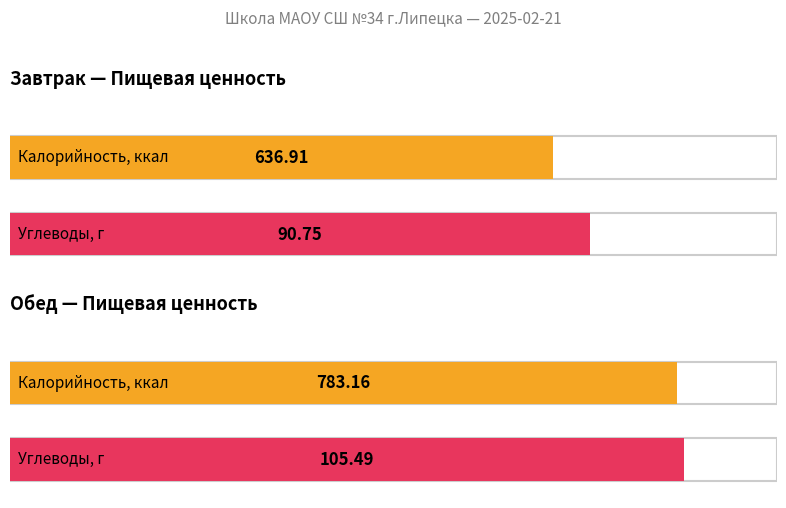

Which series has the largest total across all categories?

Калорийность